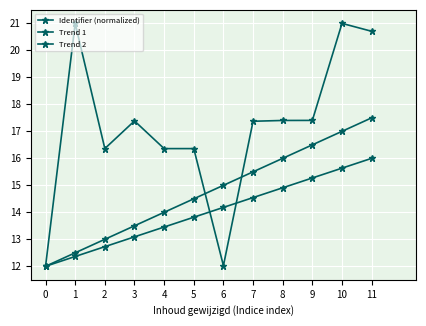

Rank the series by their average value, from highest to lowest.

Identifier (normalized), Trend 1, Trend 2